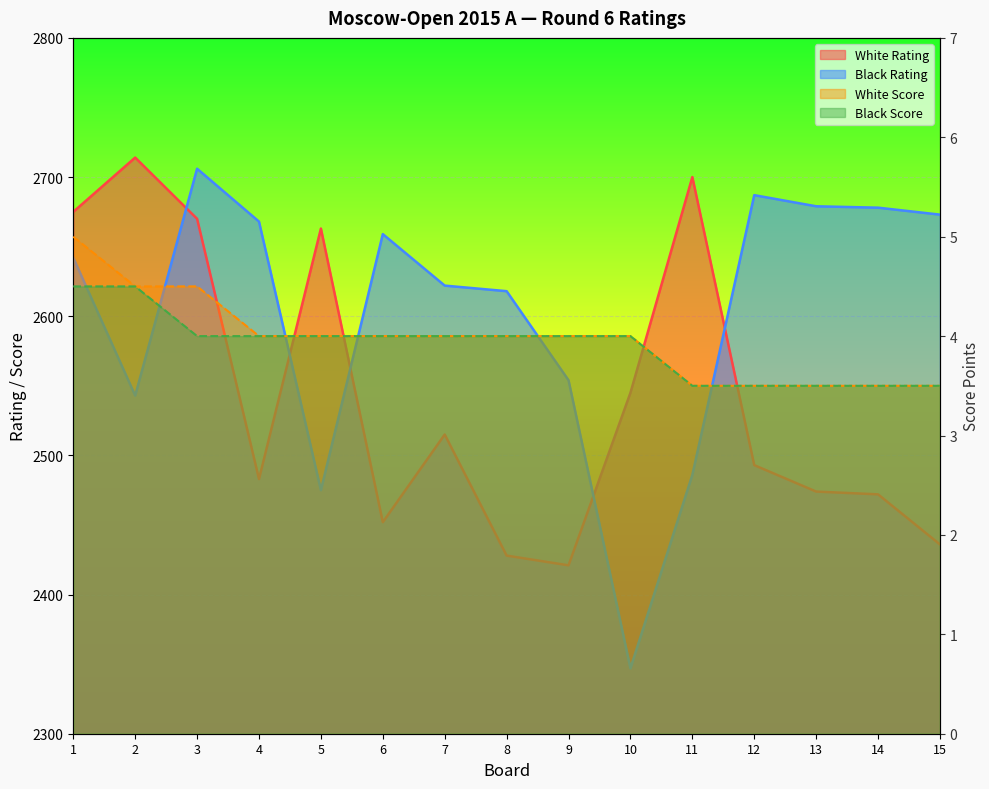

Does the chart display data point markers on the line(s)?

No